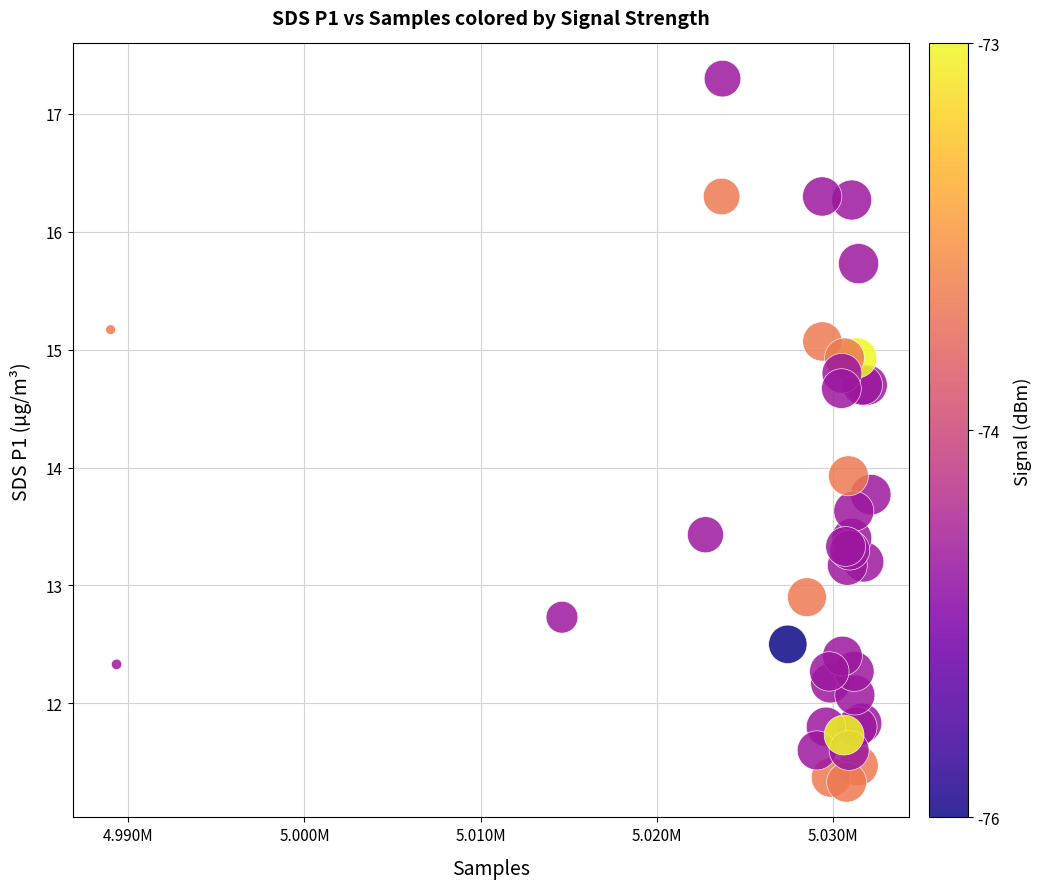

What Y value in the scatter plot is closest to 14?

13.9